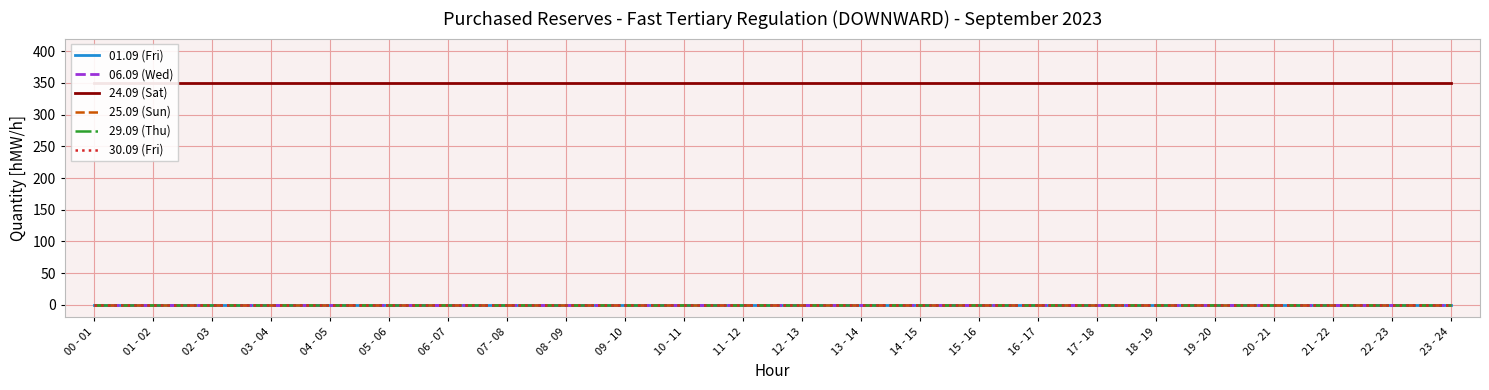

What is the label of the 23rd point from the left?

22 - 23